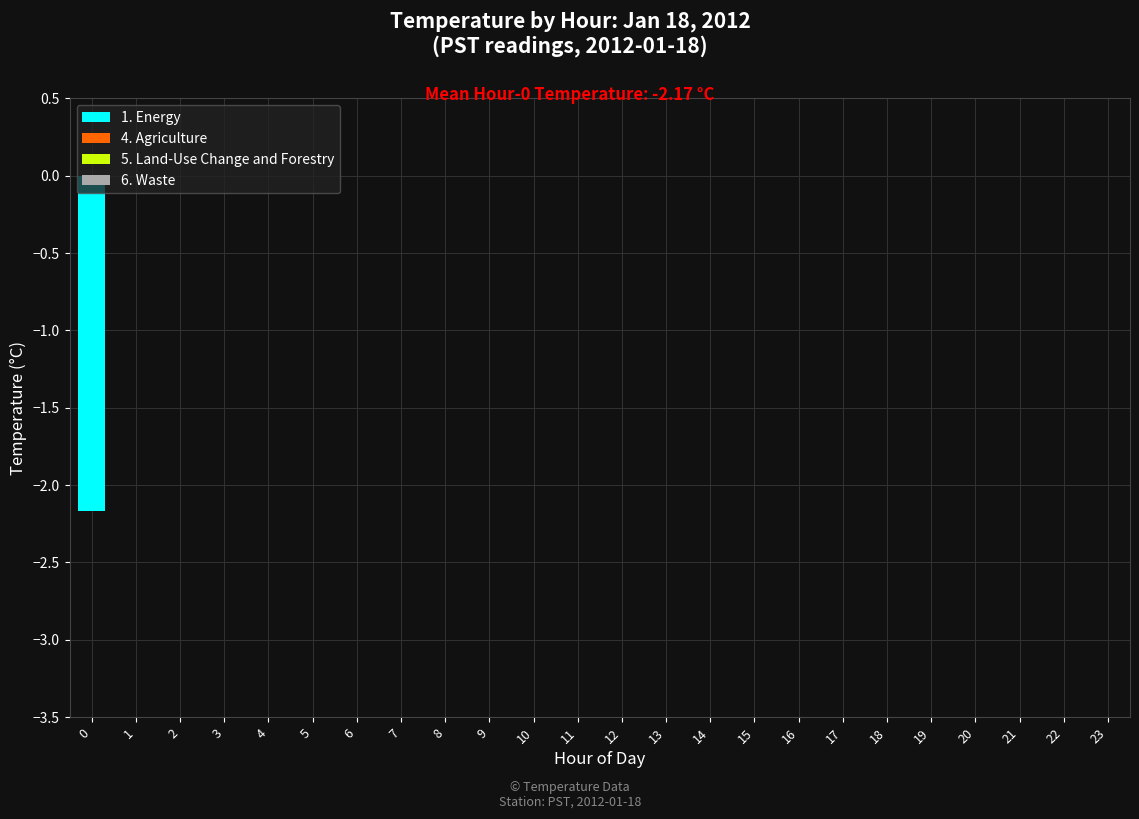

The chart shows a value of 0.0 at 22. True or false?

True